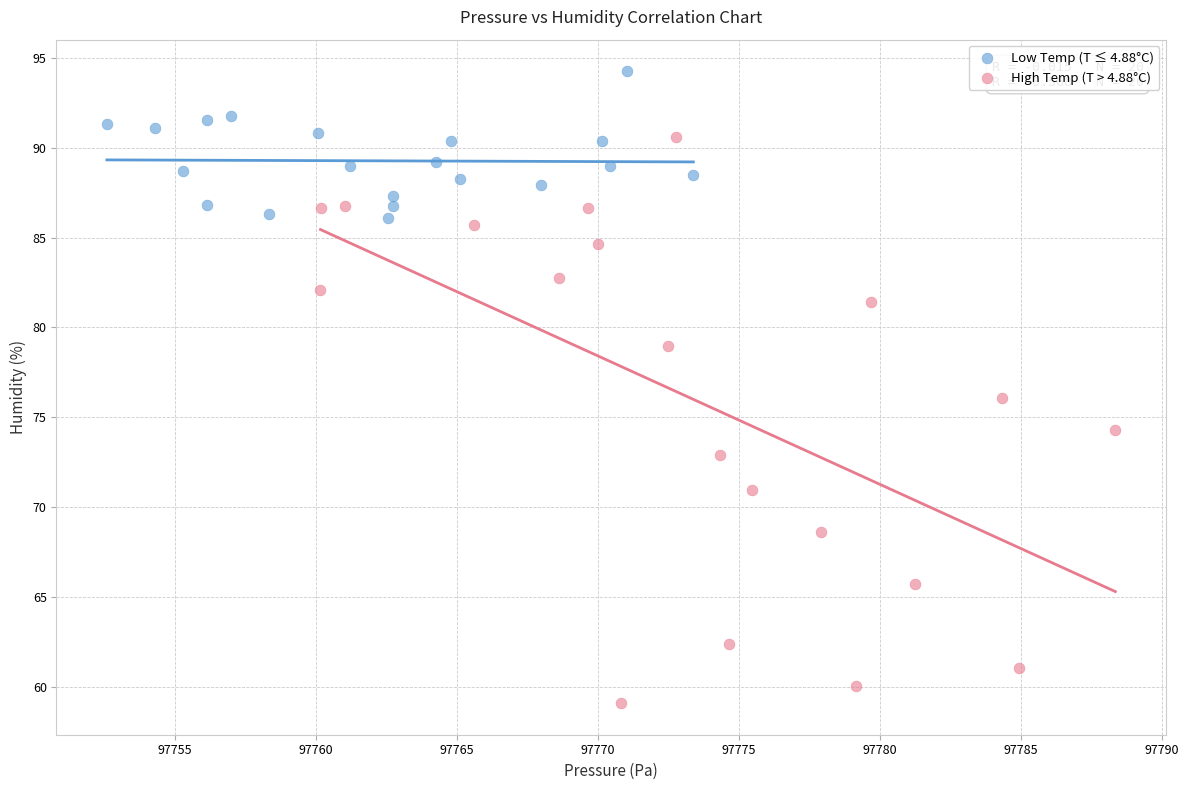

Which series reaches the maximum Y coordinate?

Low Temp (T ≤ 4.88°C)